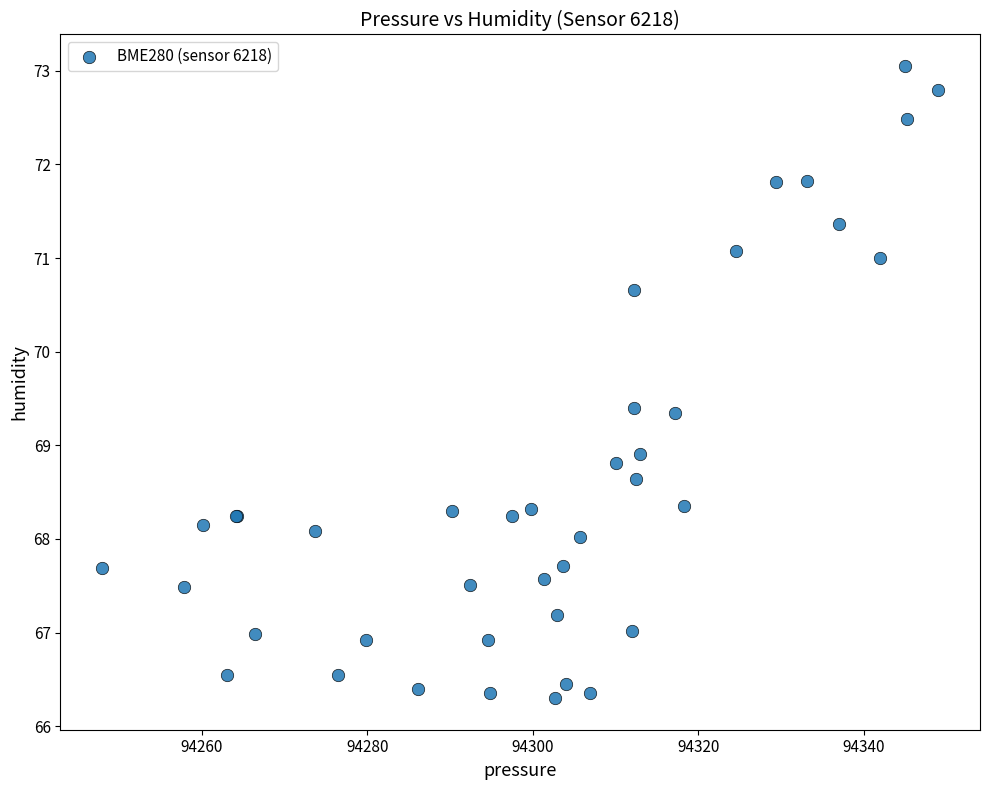

What Y value in the scatter plot is closest to 69?

68.9